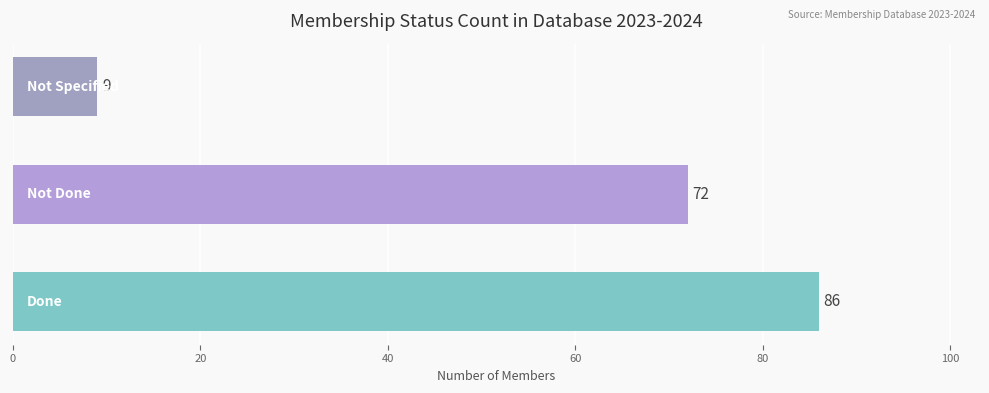

Reading top to bottom, extract all data points from this chart.

9	72	86